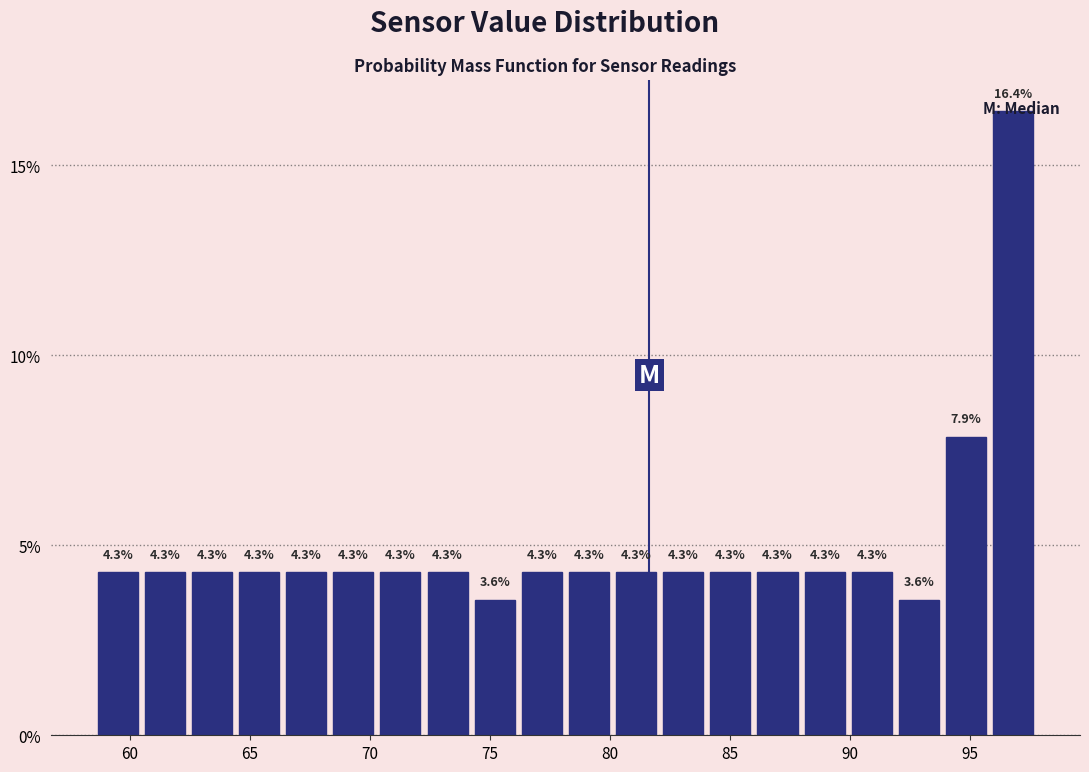

Around what value on the x-axis is the tallest bar? Give the approximate position of its centre, as read against the axis.

97.0